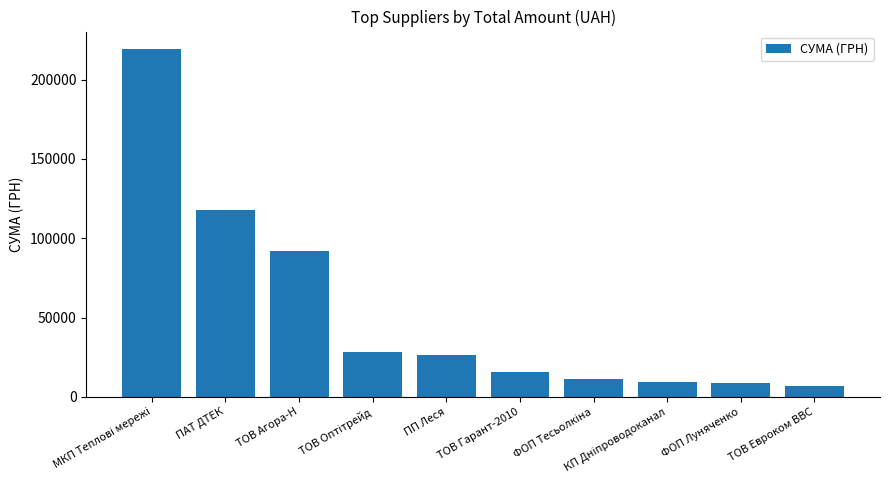

Which has a higher value, ФОП Луняченко or ПП Леся?

ПП Леся